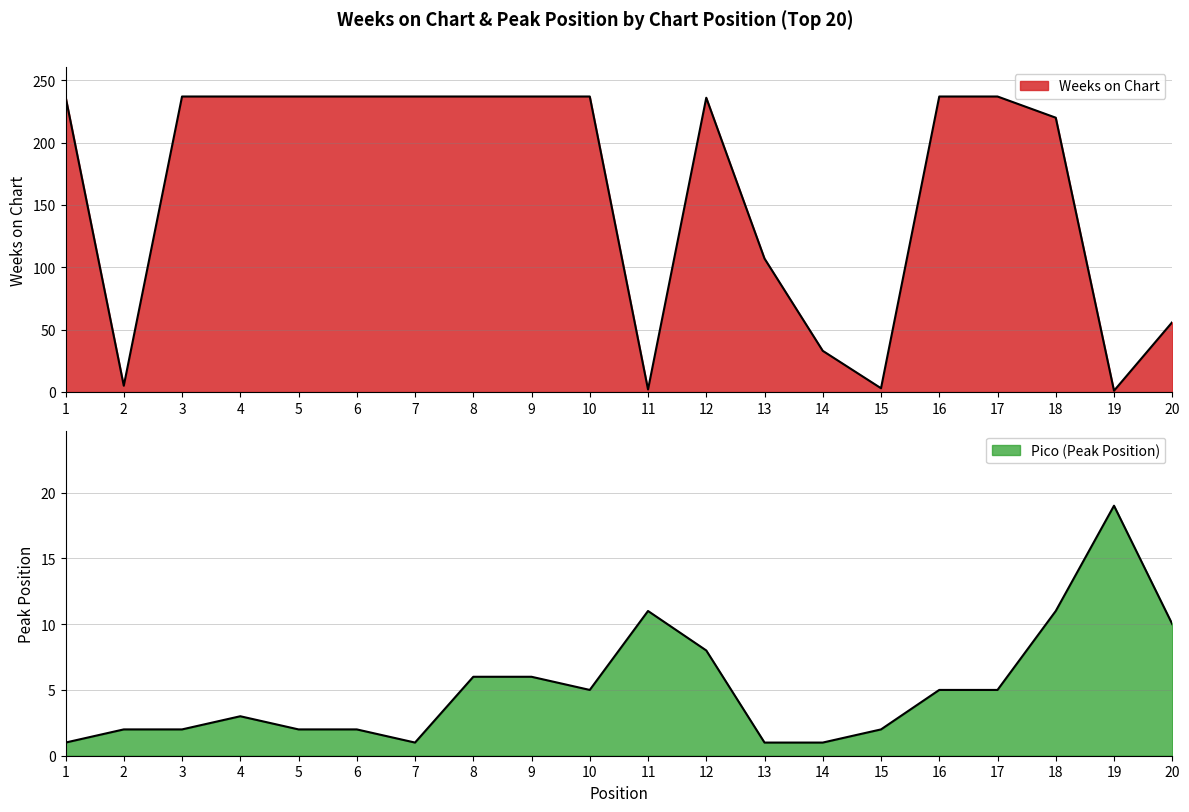

What is the minimum value shown in the chart?

1